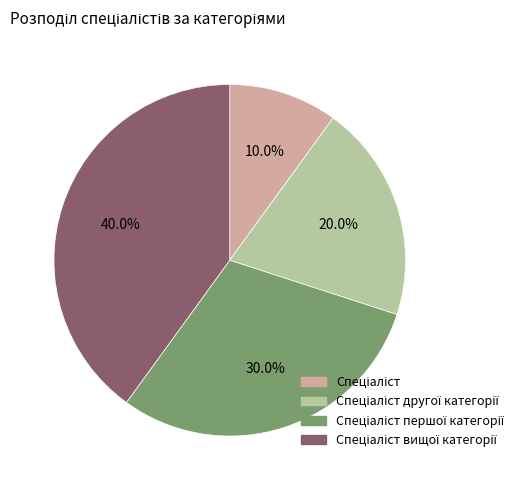

Is there a majority slice in this chart?

No